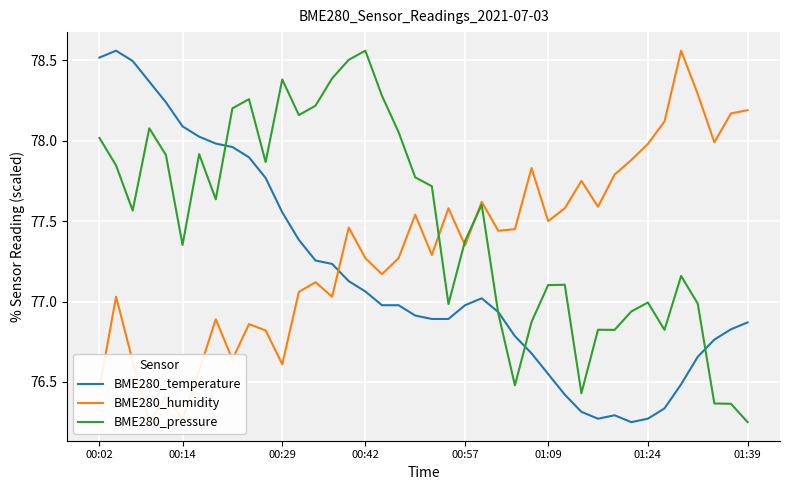

True or false: BME280_pressure and BME280_temperature cross at least once.

True